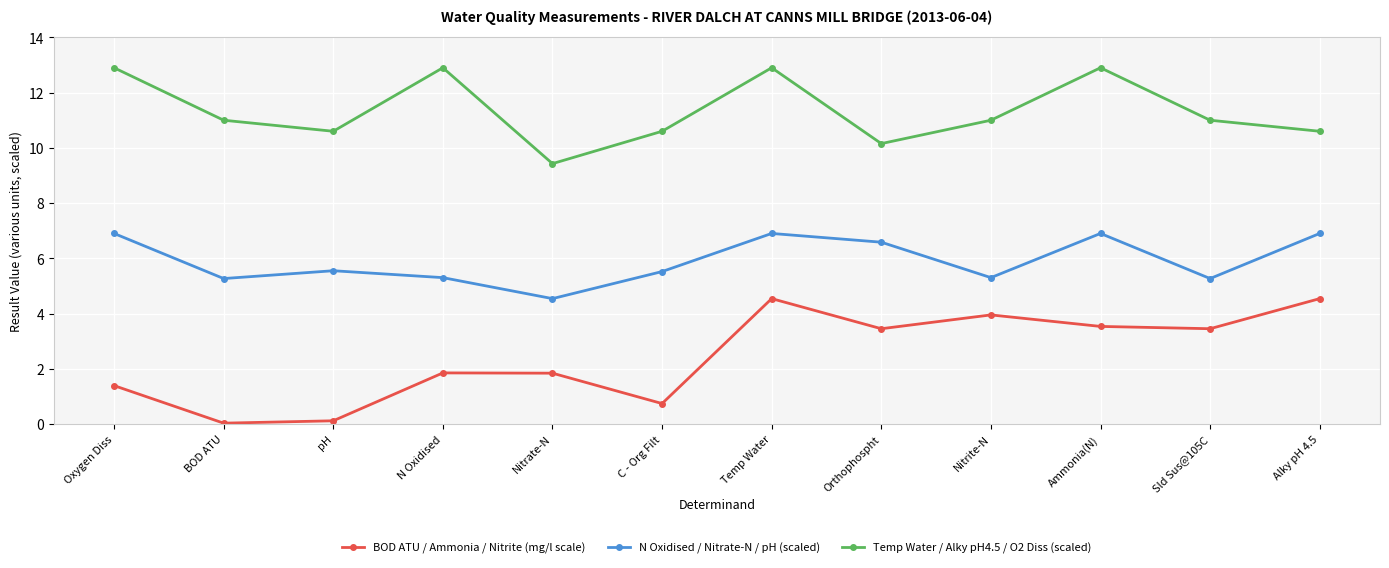

What is the label of the 9th point from the right?

N Oxidised